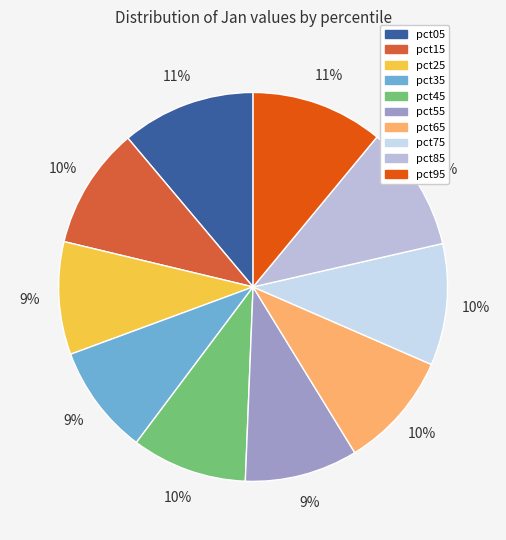

Rank the categories by value from lowest to highest.

pct35, pct25, pct55, pct45, pct65, pct75, pct15, pct85, pct95, pct05